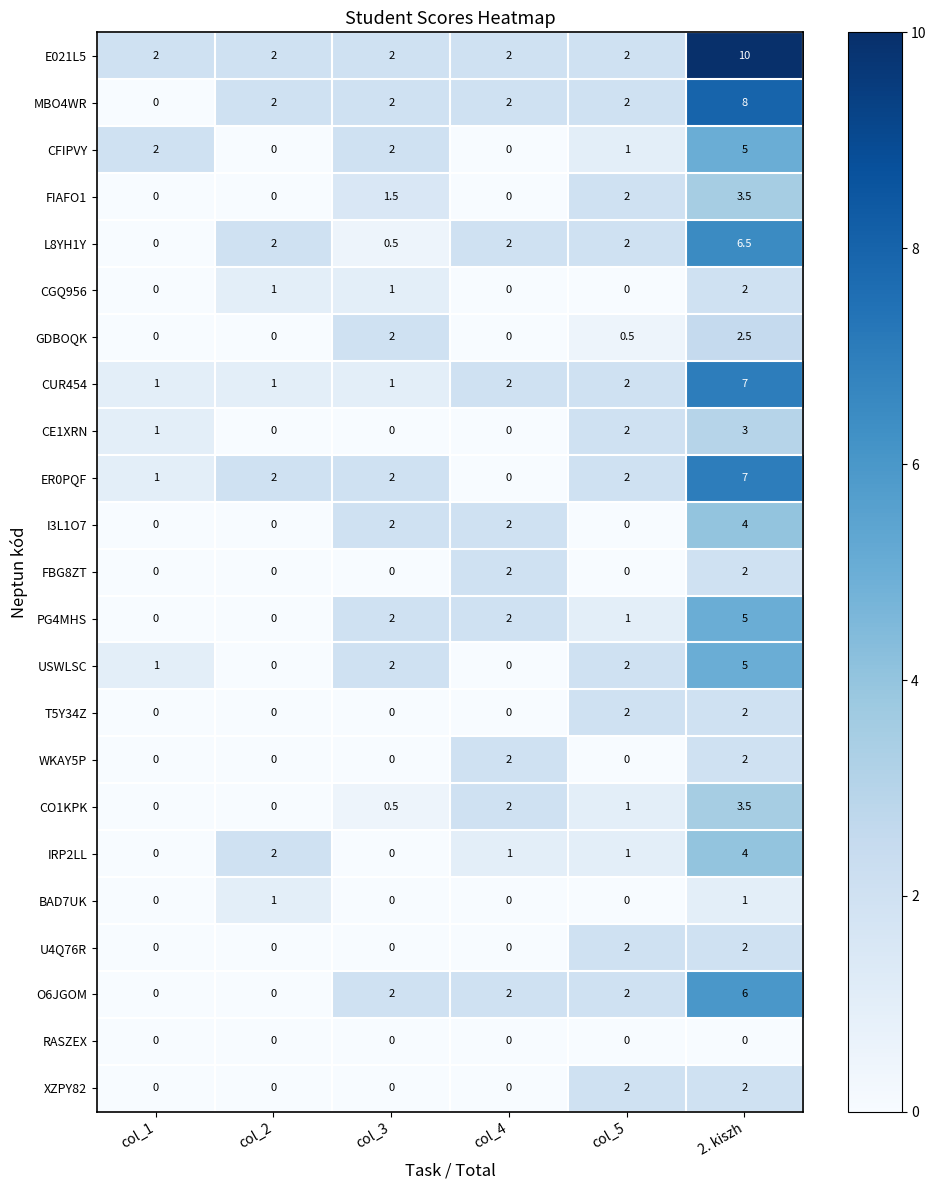

True or false: O6JGOM has a value of 2.0 at col_3.

True